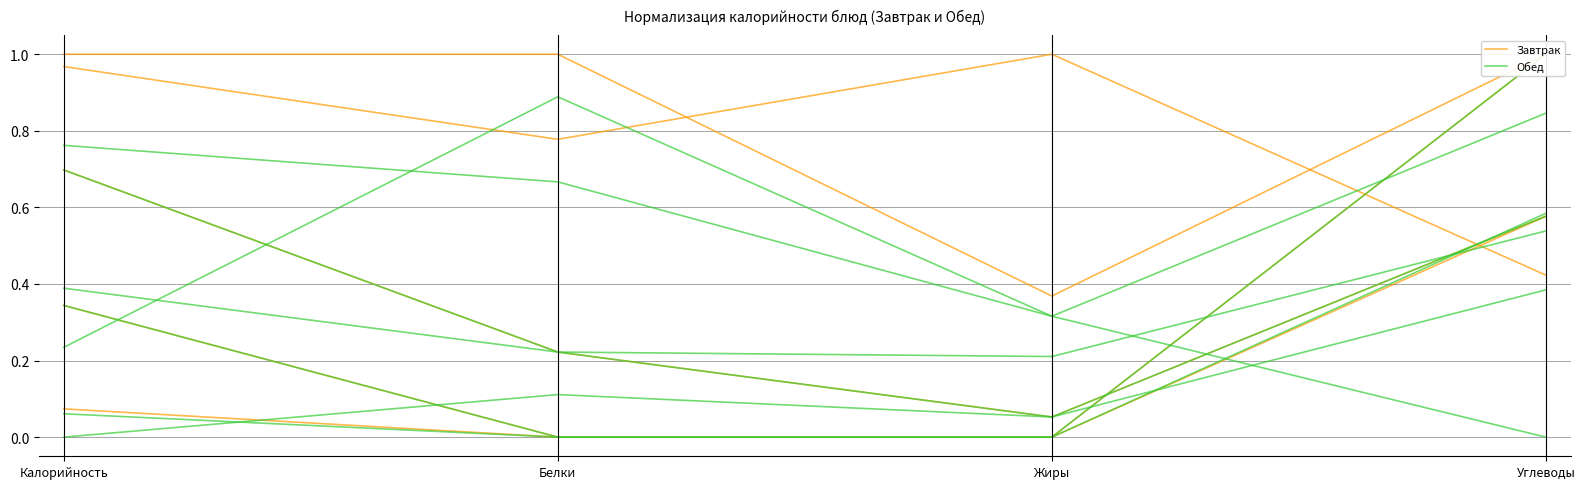

What is the difference between the highest and lowest values at Калорийность?

0.2